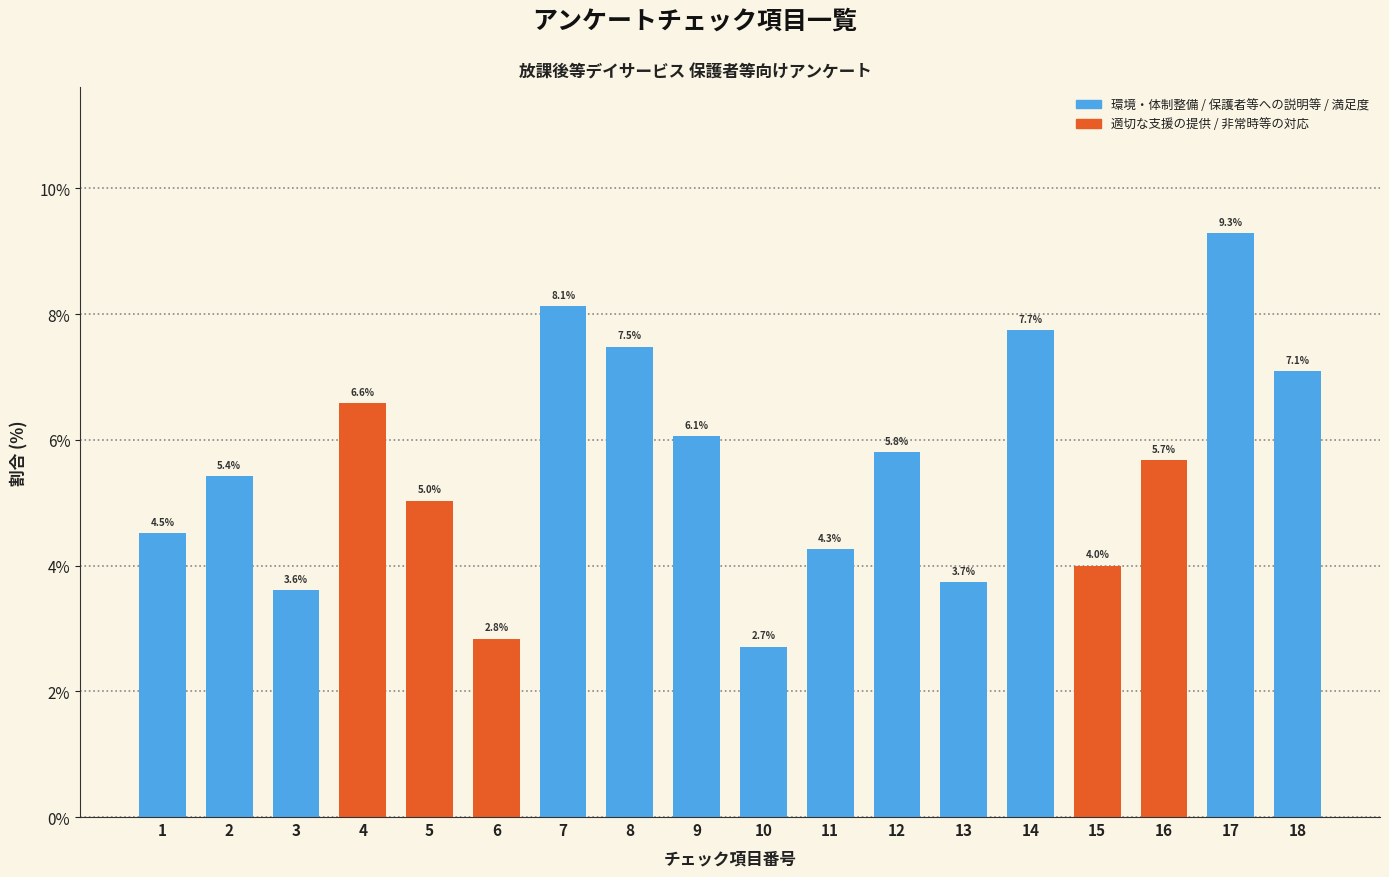

Reading left to right, extract all data points from this chart.

4.5	5.4	3.6	6.6	5.0	2.8	8.1	7.5	6.1	2.7	4.3	5.8	3.7	7.7	4.0	5.7	9.3	7.1